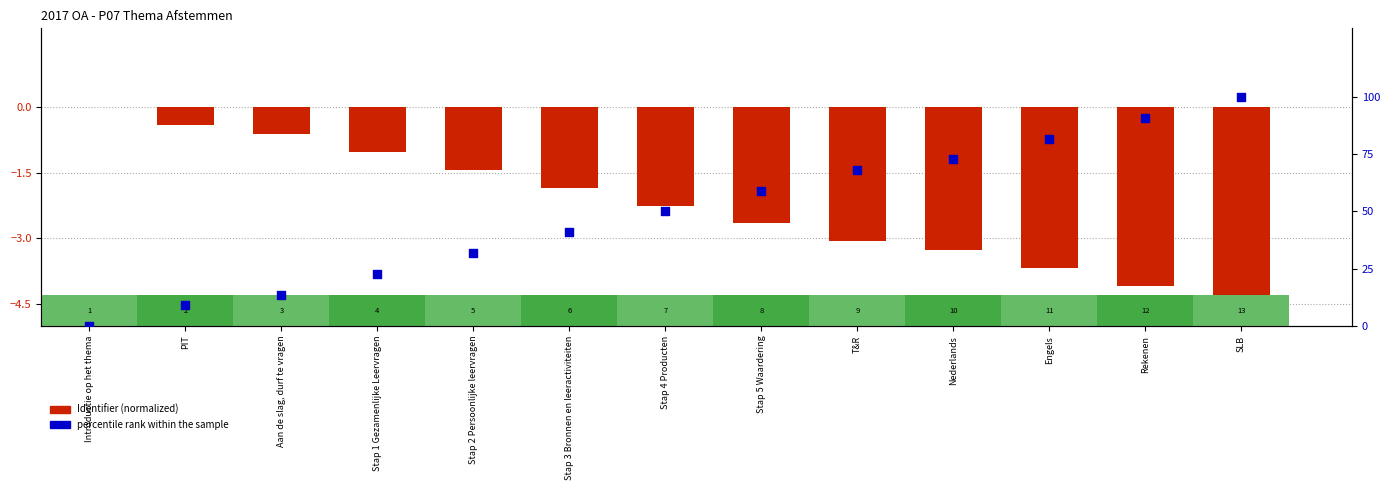

Which series has the widest spread of Y values?

percentile rank within the sample